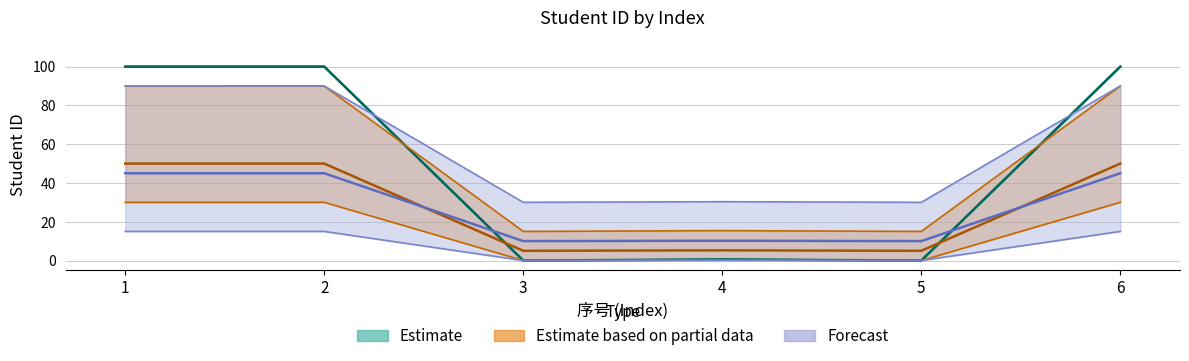

True or false: Estimate_upper and Estimate_lower intersect in this chart.

False